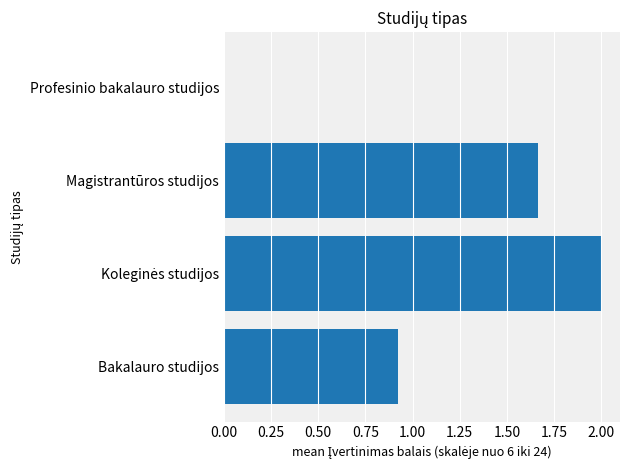

How many distinct data groups are displayed?

1